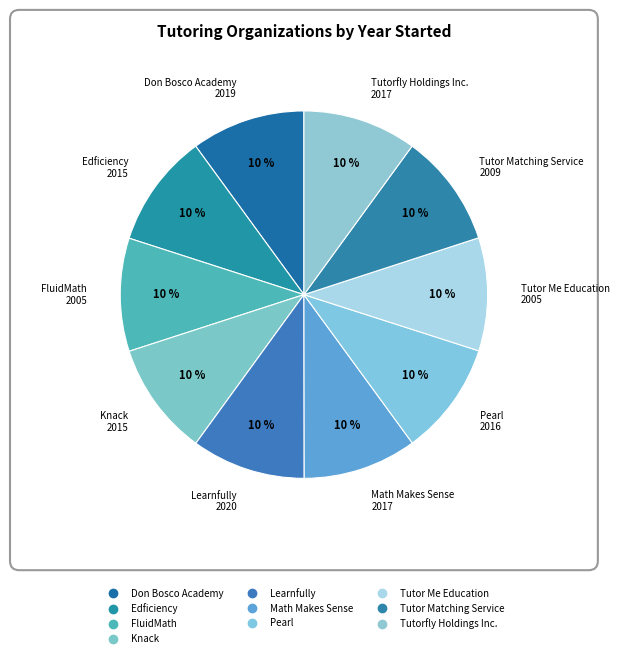

What percentage is NOT represented by Don Bosco Academy?

90.0%